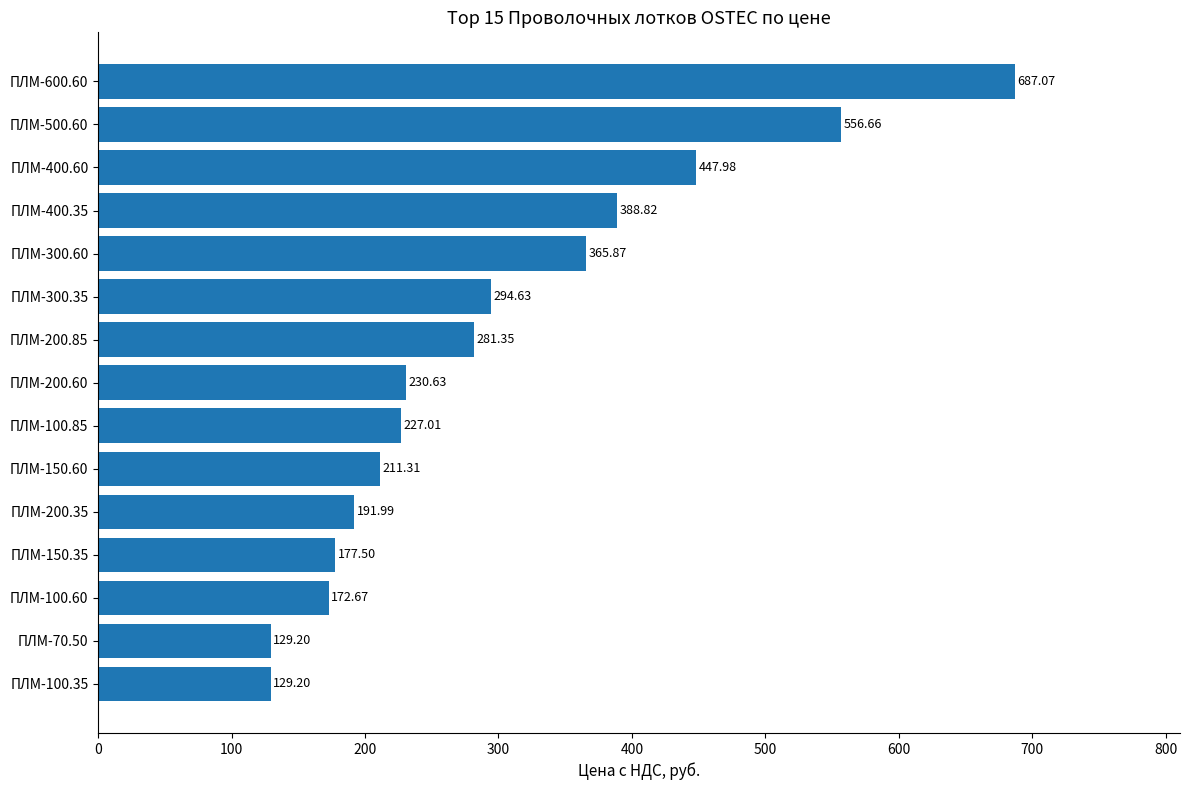

Which has a higher value, ПЛМ-500.60 or ПЛМ-150.60?

ПЛМ-500.60